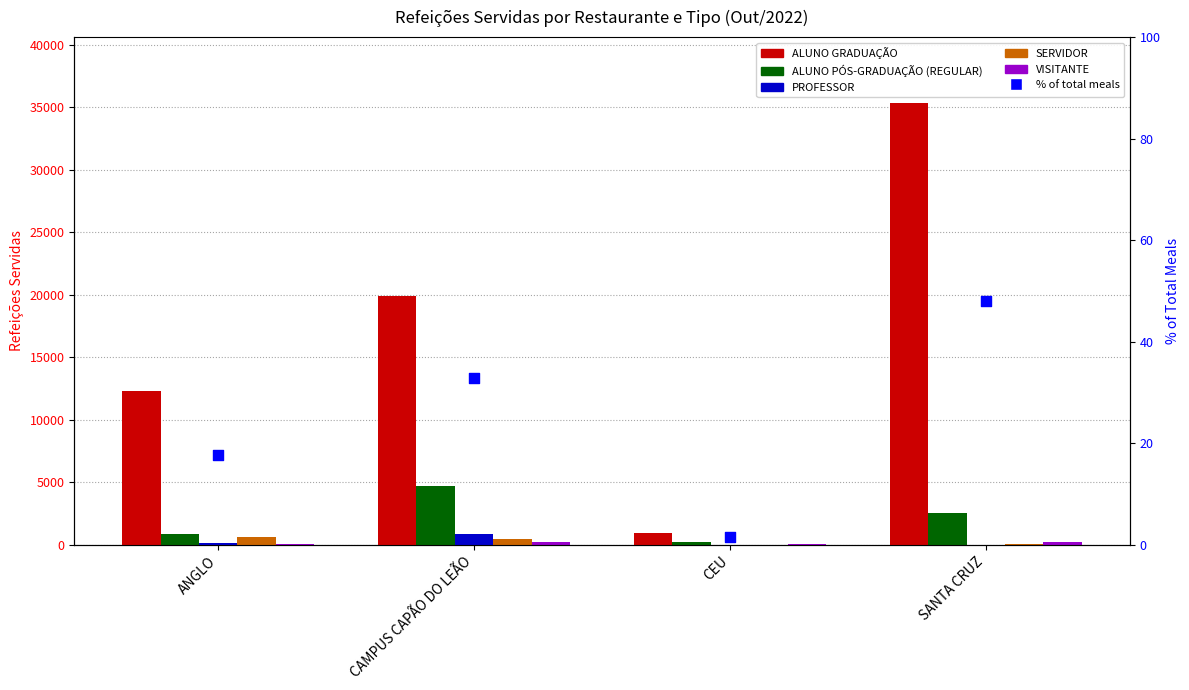

What are all the series names shown in the legend?

ALUNO GRADUAÇÃO, ALUNO PÓS-GRADUAÇÃO (REGULAR), PROFESSOR, SERVIDOR, VISITANTE, % of total meals